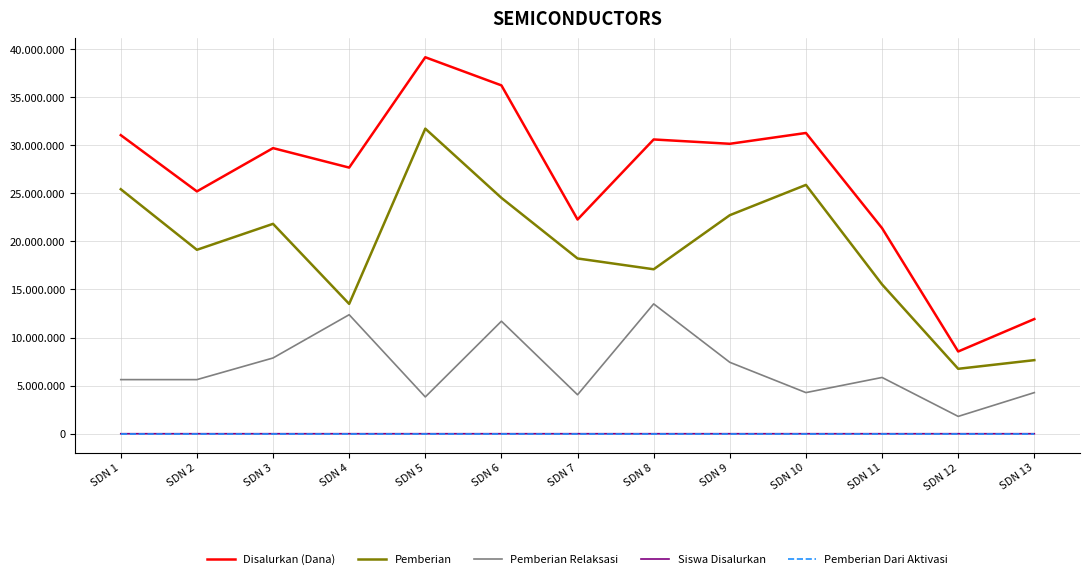

Does the chart have visible grid lines?

Yes